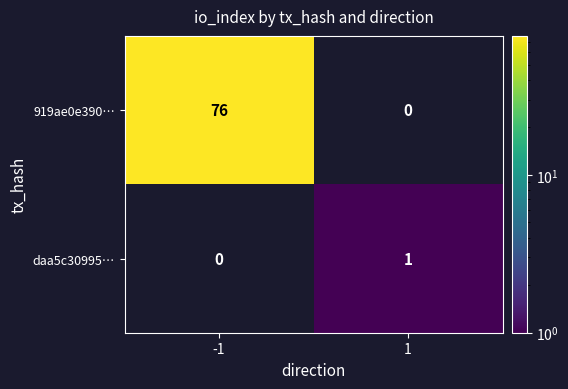

Which series changed the most between -1 and 1?

919ae0e390…